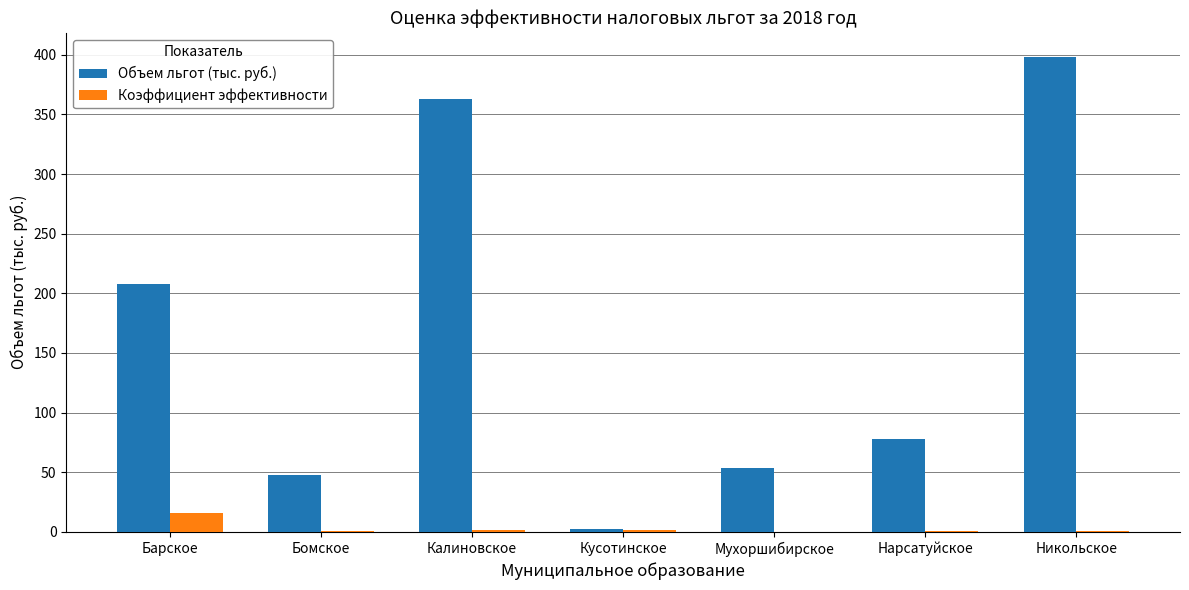

What is the highest value of the Коэффициент эффективности series?

16.1